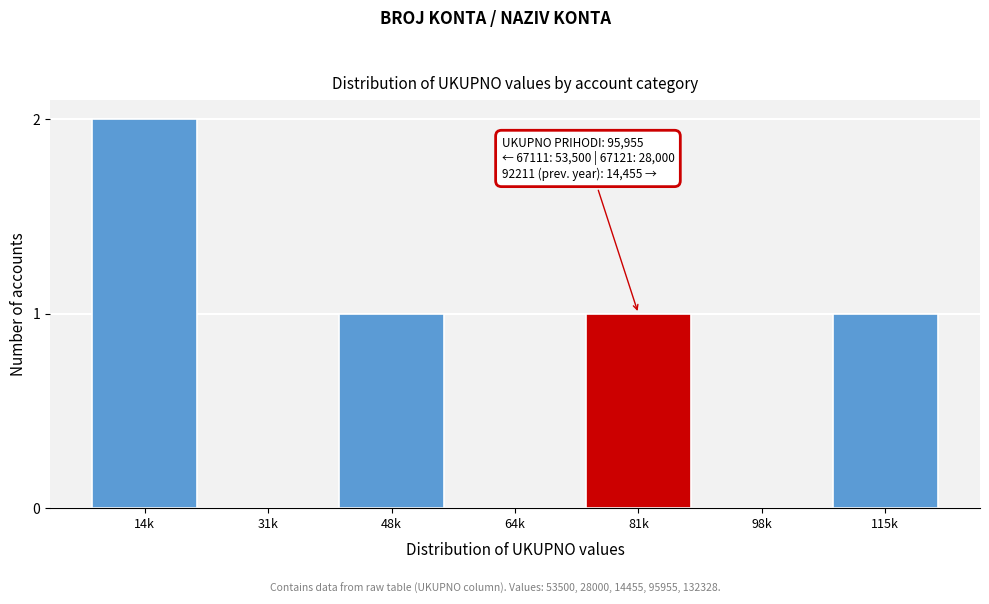

Reading left to right, extract all data points from this chart.

14k=2	31k=0	48k=1	64k=0	81k=1	98k=0	115k=1